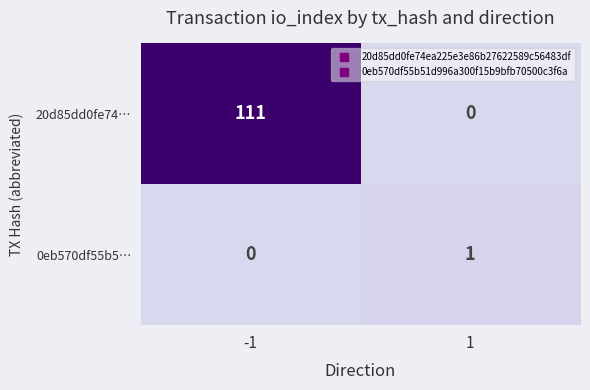

The value of 20d85dd0fe74… at 1 is 0. True or false?

True